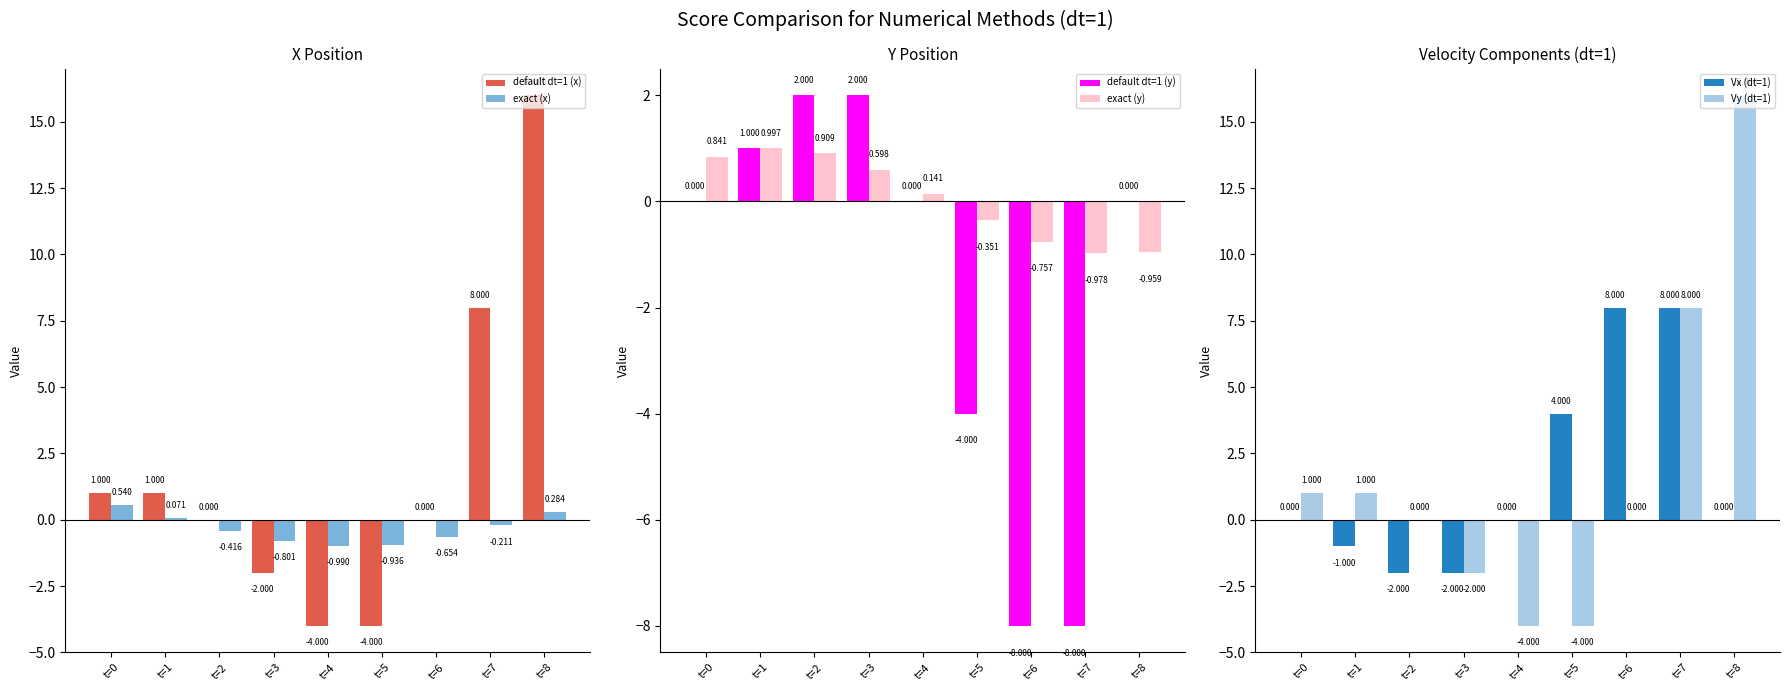

At how many categories does at least one series exceed 4?

3